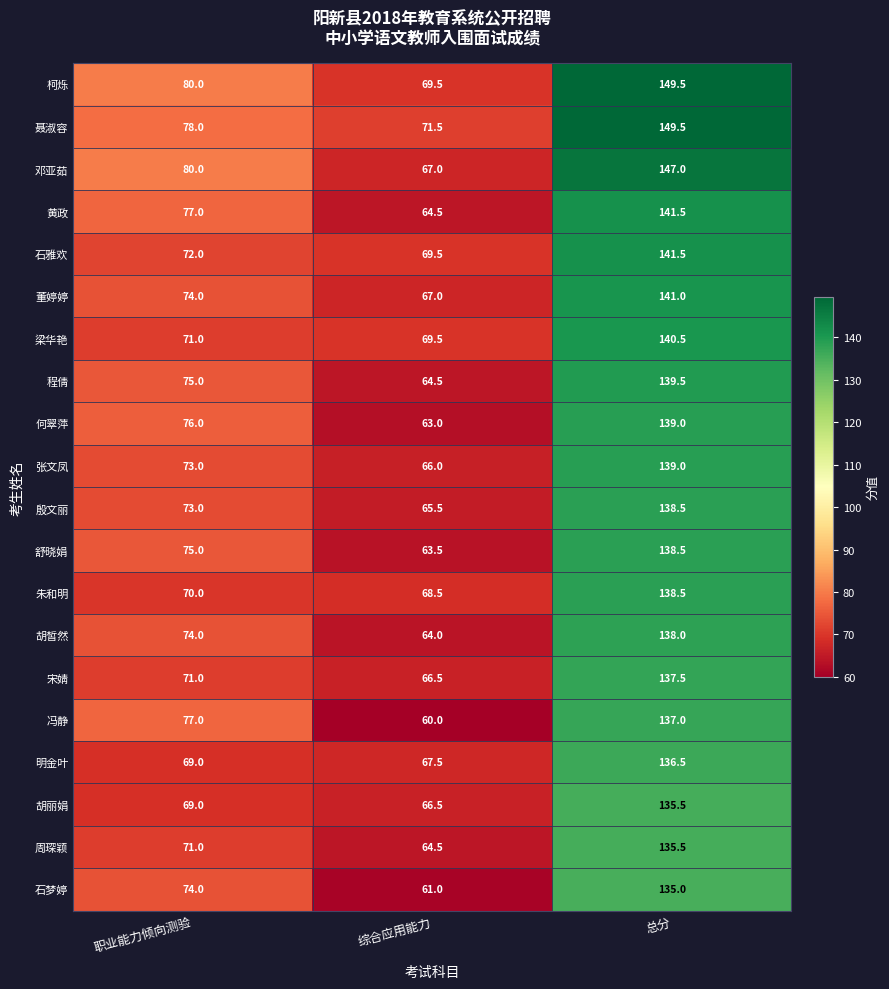

What is the sum of all 胡皙然 values?

276.0